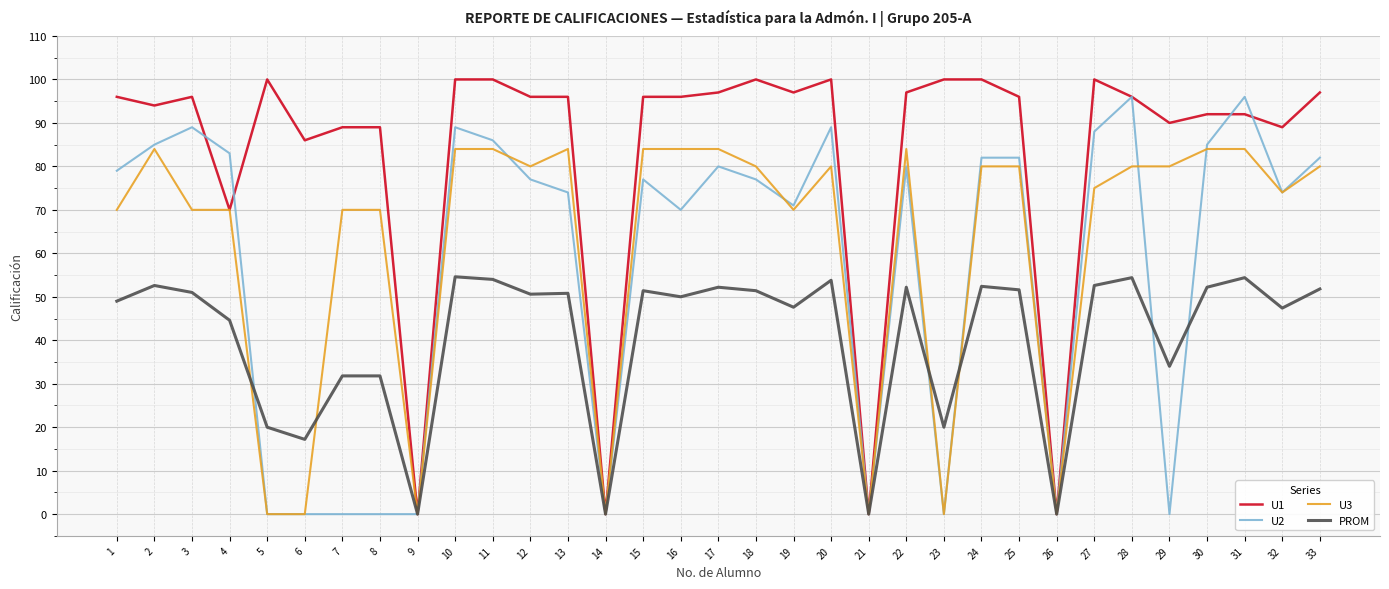

What is the maximum value shown in the chart?

100.0